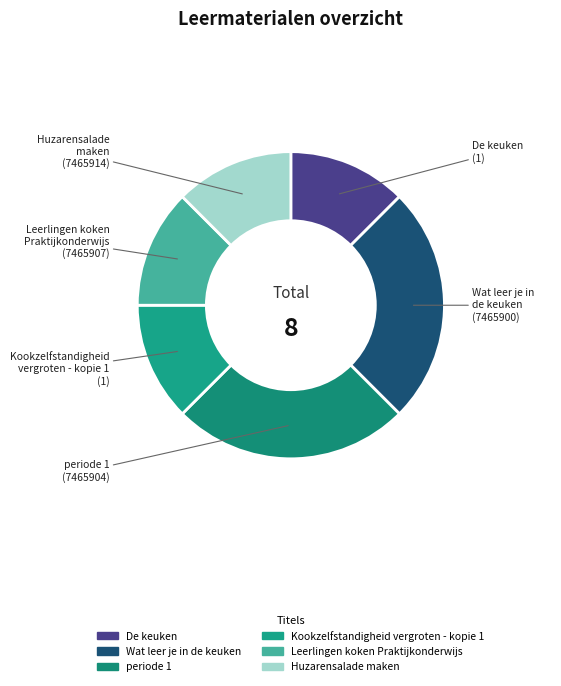

How many segments does this pie chart have?

6